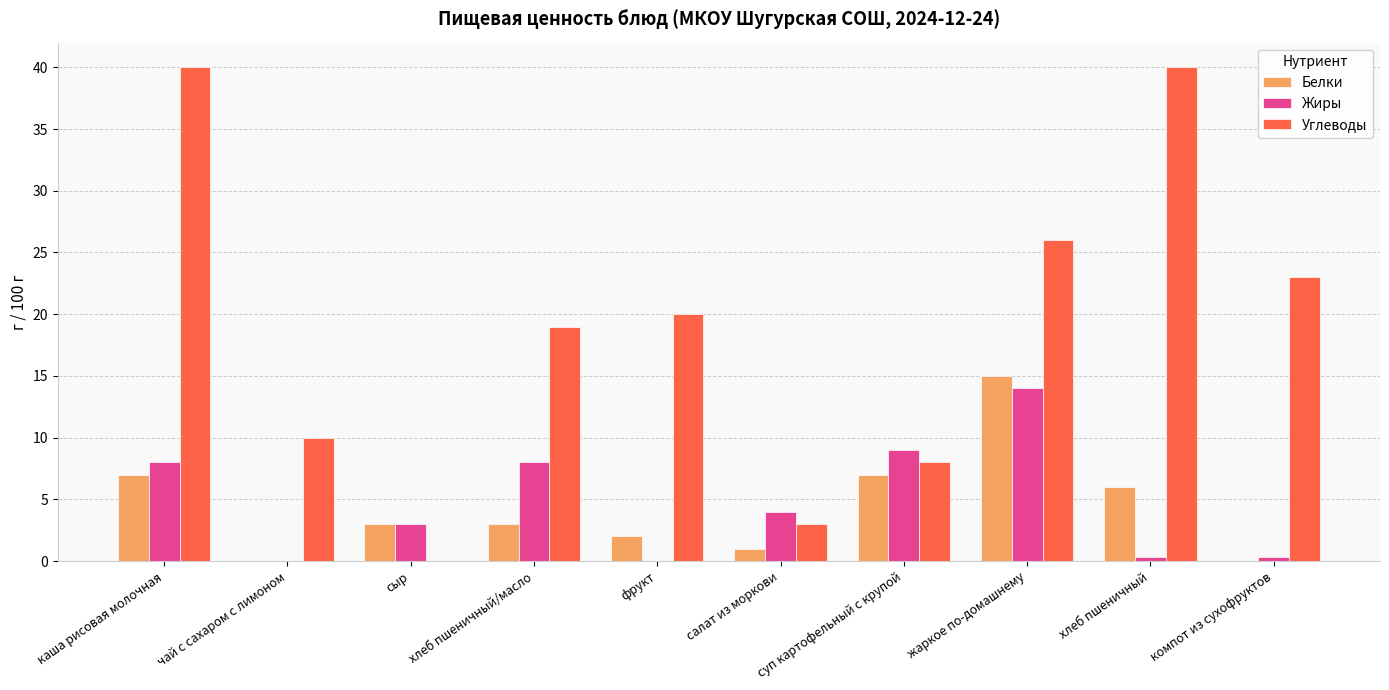

Between сыр and суп картофельный с крупой, which series saw the biggest shift?

Углеводы